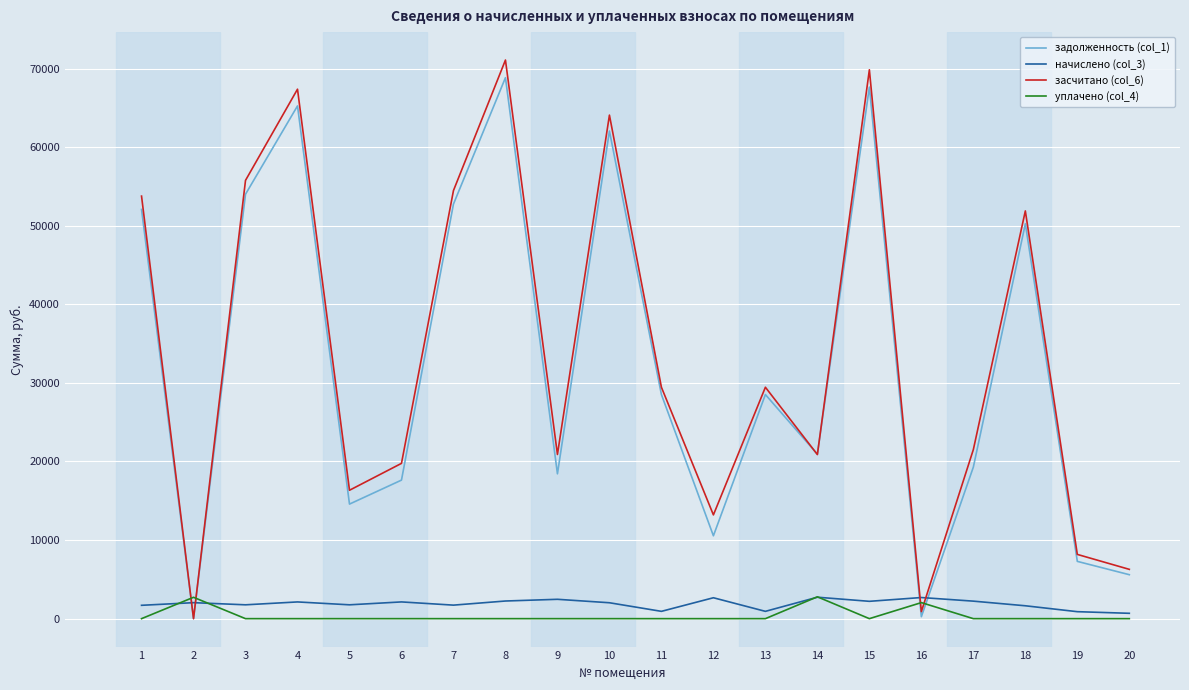

Is the value of уплачено (col_4) at 3 greater than the value of засчитано (col_6) at 4?

No